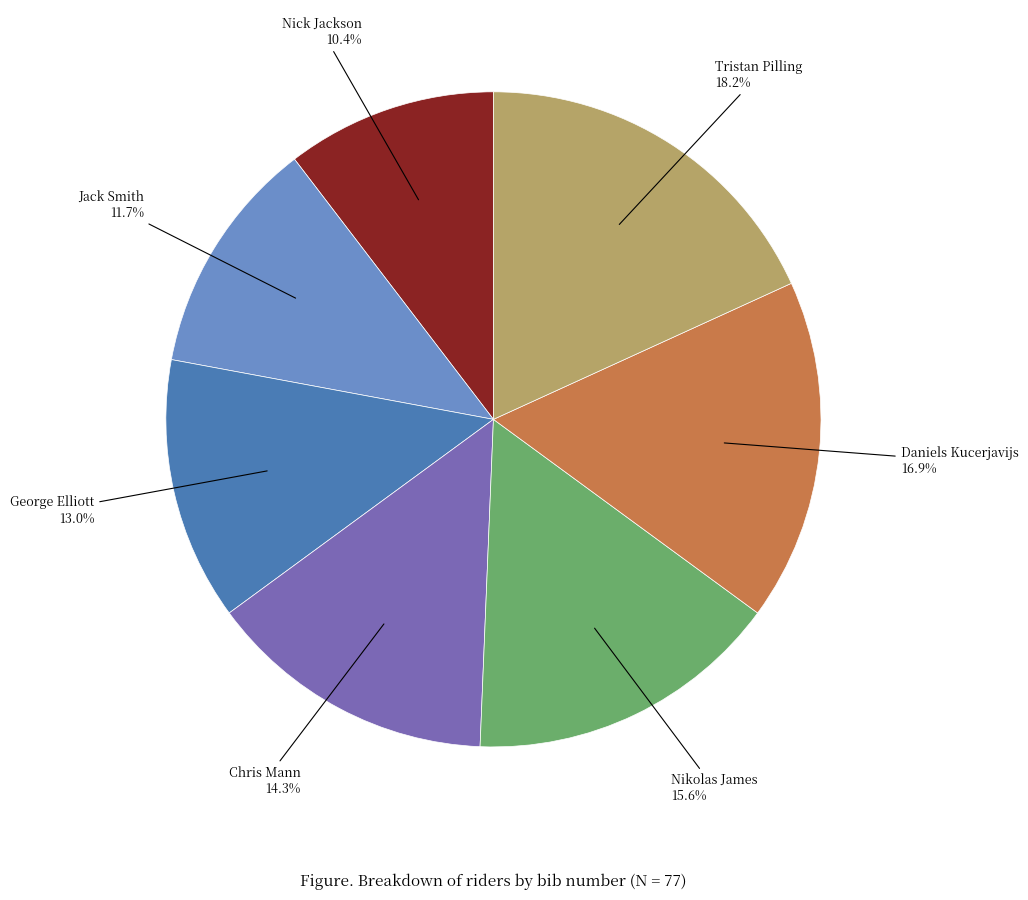

How many slices are in this pie chart?

7